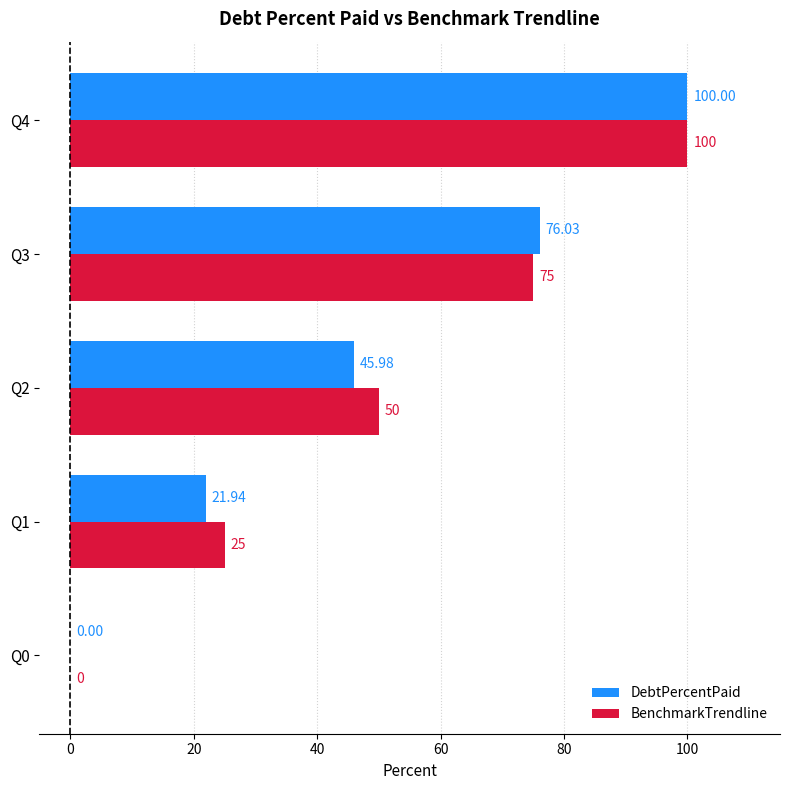

What is the sum of all BenchmarkTrendline values?

250.0